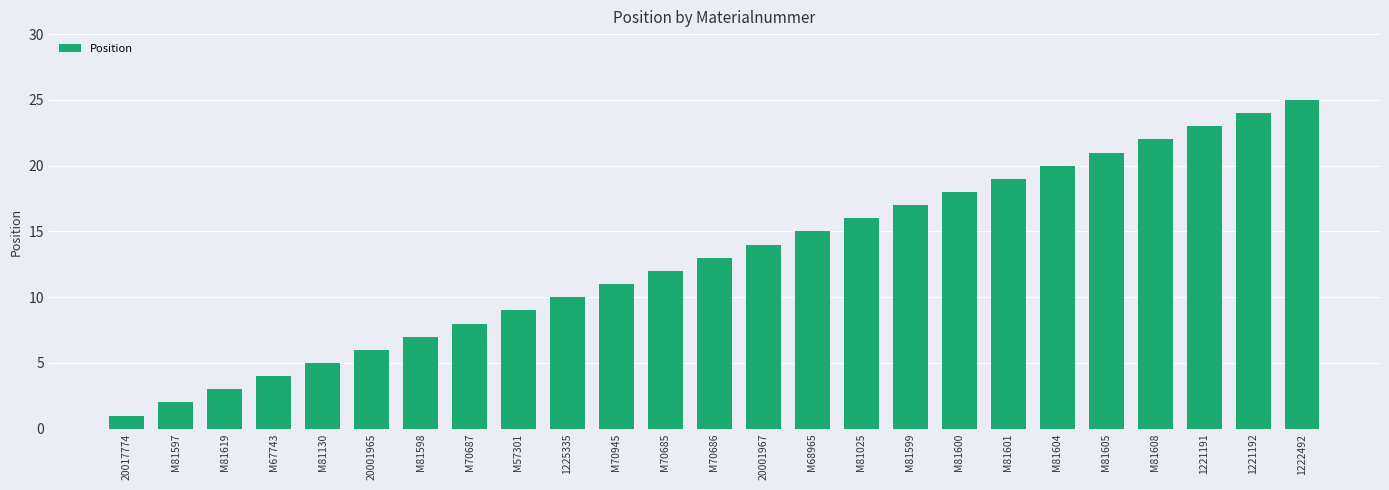

Which has a higher value, M81597 or M70685?

M70685